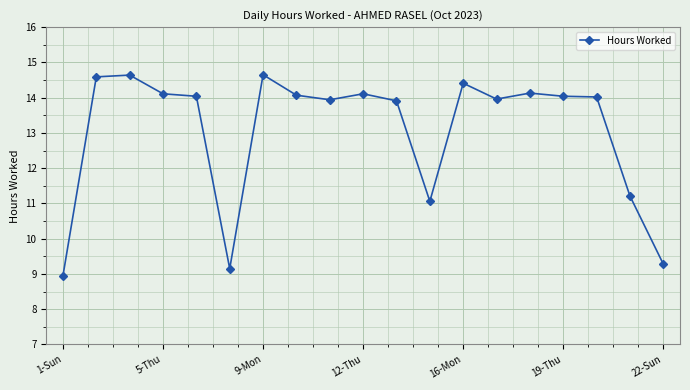

What is the difference between the maximum and minimum values?

5.7